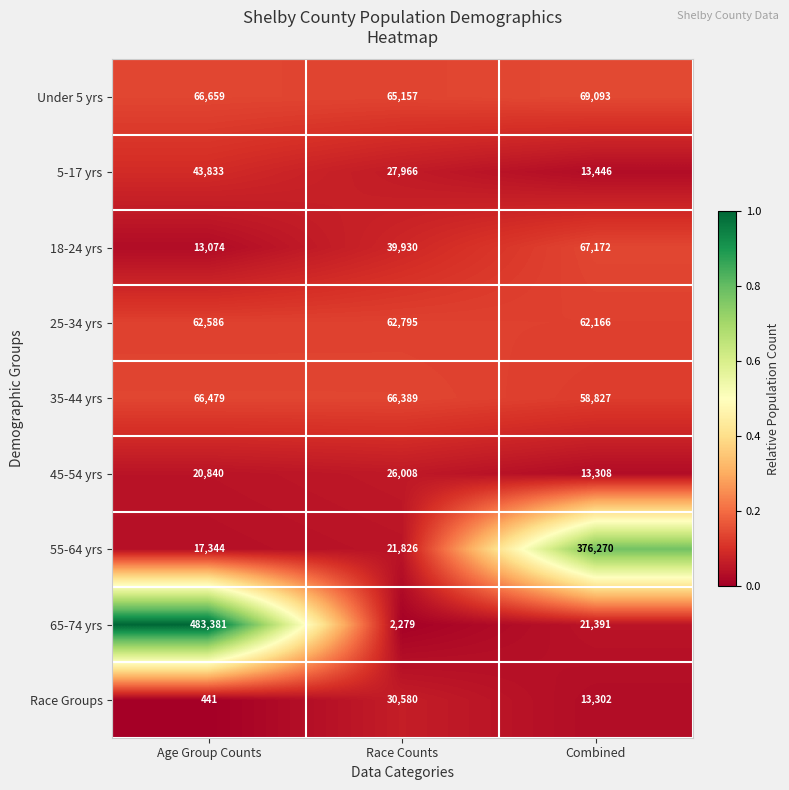

Reading left to right, what are all the values shown in this chart?

Under 5 yrs: 66659	65157	69093
5-17 yrs: 43833	27966	13446
18-24 yrs: 13074	39930	67172
25-34 yrs: 62586	62795	62166
35-44 yrs: 66479	66389	58827
45-54 yrs: 20840	26008	13308
55-64 yrs: 17344	21826	376270
65-74 yrs: 483381	2279	21391
Race Groups: 441	30580	13302